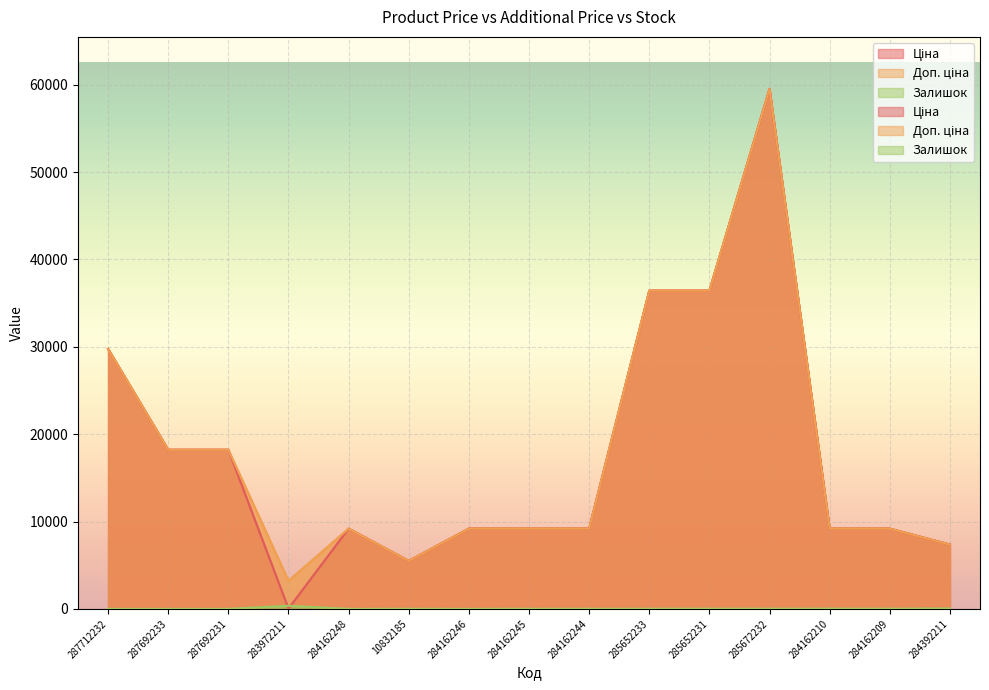

Reading right to left, list all the values displayed in this chart.

Ціна: 284392211=7360.2	284162209=9185.1	284162210=9185.1	285672232=59523.0	285652231=36424.0	285652233=36424.0	284162244=9185.1	284162245=9185.1	284162246=9185.1	10832185=5497.3	284162248=9185.1	283972211=32.0	287692231=18212.0	287692233=18212.0	287712232=29761.5
Доп. ціна: 284392211=7360.2	284162209=9185.1	284162210=9185.1	285672232=59523.0	285652231=36424.0	285652233=36424.0	284162244=9185.1	284162245=9185.1	284162246=9185.1	10832185=5497.3	284162248=9185.1	283972211=3205.0	287692231=18212.0	287692233=18212.0	287712232=29761.5
Залишок: 284392211=45.0	284162209=17.0	284162210=26.0	285672232=17.0	285652231=24.0	285652233=15.0	284162244=9.0	284162245=11.0	284162246=0.0	10832185=7.0	284162248=0.0	283972211=360.0	287692231=0.0	287692233=0.0	287712232=0.0